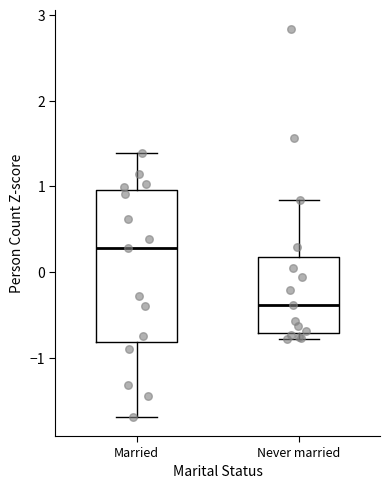

Where does the lower whisker of the box for Married end on the y-axis? The values are not printed on the chart, so give them approximately, as read against the axis.

-1.7